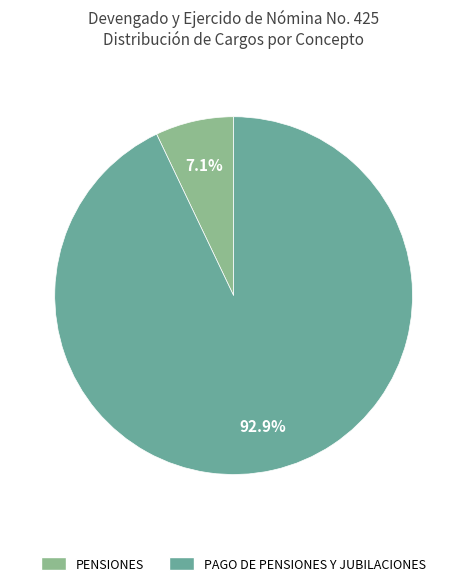

Which slice represents more than half of the pie?

PAGO DE PENSIONES Y JUBILACIONES